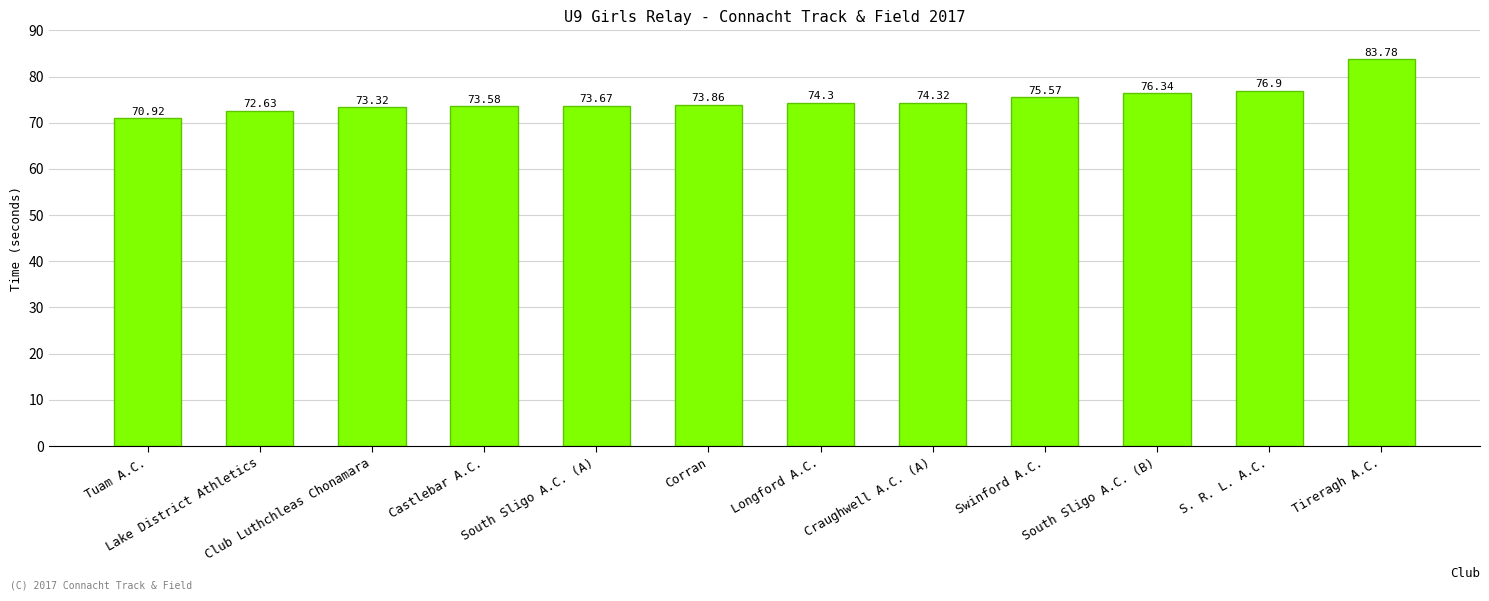

At which category does the chart reach its minimum across all series?

Tuam A.C.